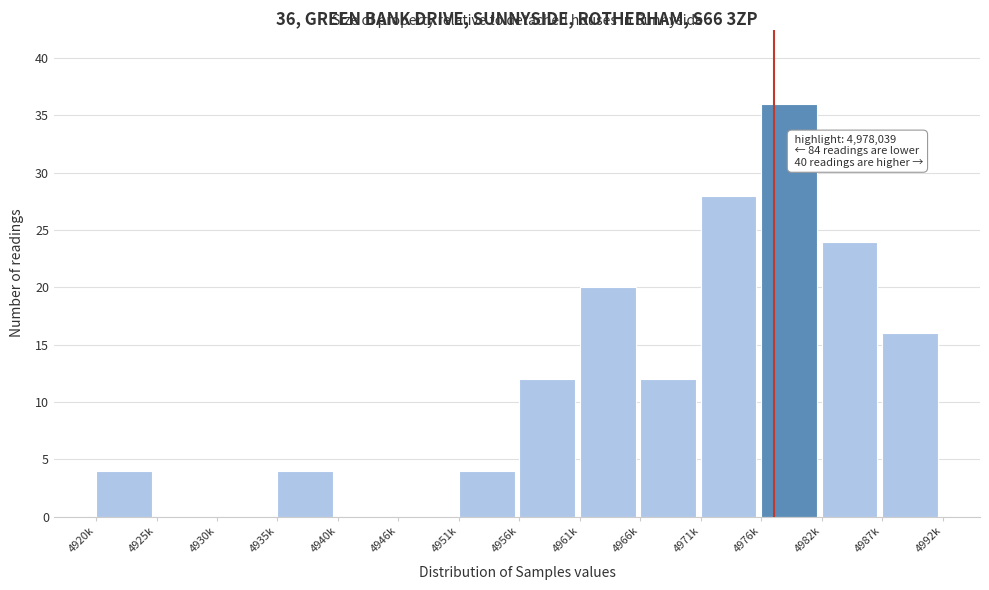

Reading left to right, what are all the values shown in this chart?

4920k=4	4925k=0	4930k=0	4935k=4	4940k=0	4946k=0	4951k=4	4956k=12	4961k=20	4966k=12	4971k=28	4976k=36	4982k=24	4987k=16